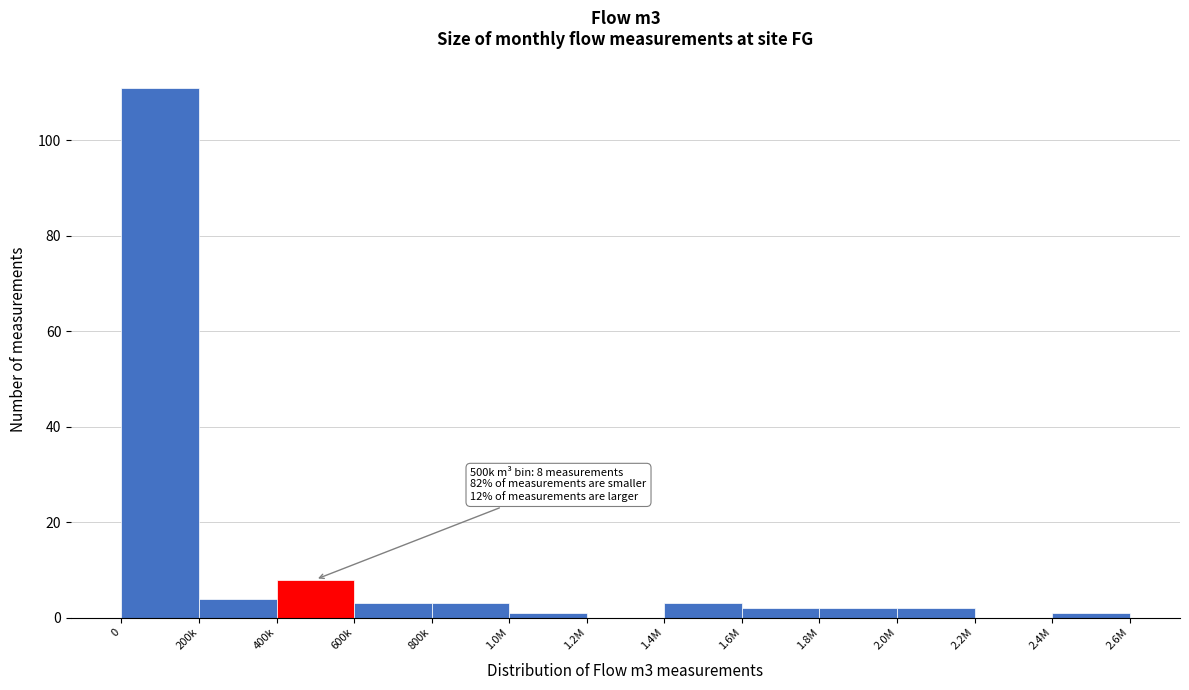

Reading left to right, transcribe all the data shown in this chart.

0=111	200k=4	400k=8	600k=3	800k=3	1.0M=1	1.2M=0	1.4M=3	1.6M=2	1.8M=2	2.0M=2	2.2M=0	2.4M=1